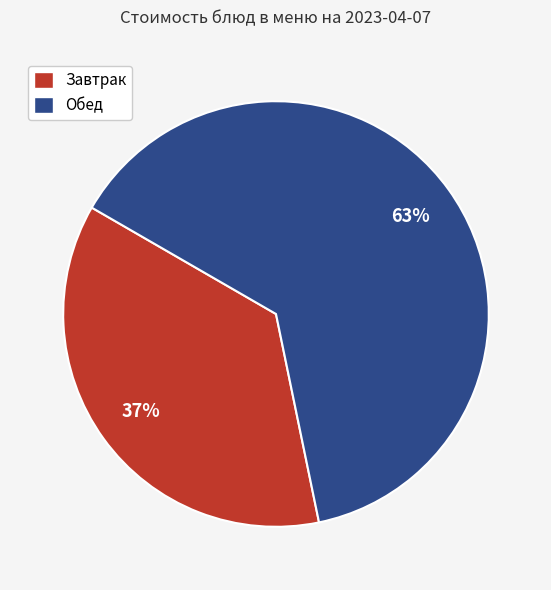

Does any single category account for the majority?

Yes